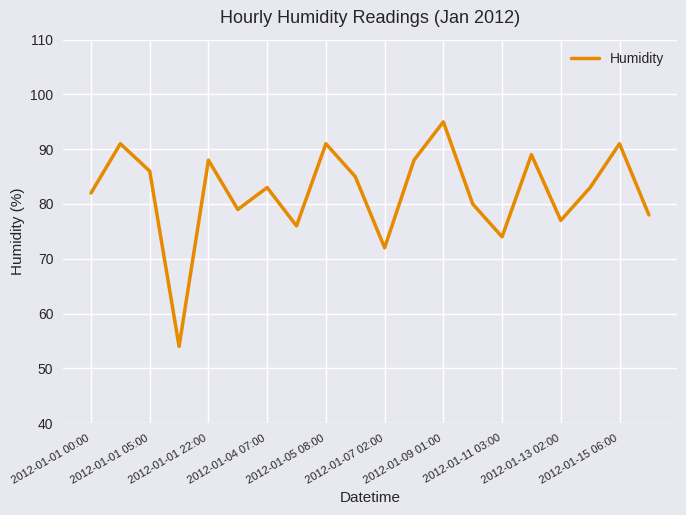

What is the maximum value shown in the chart?

95